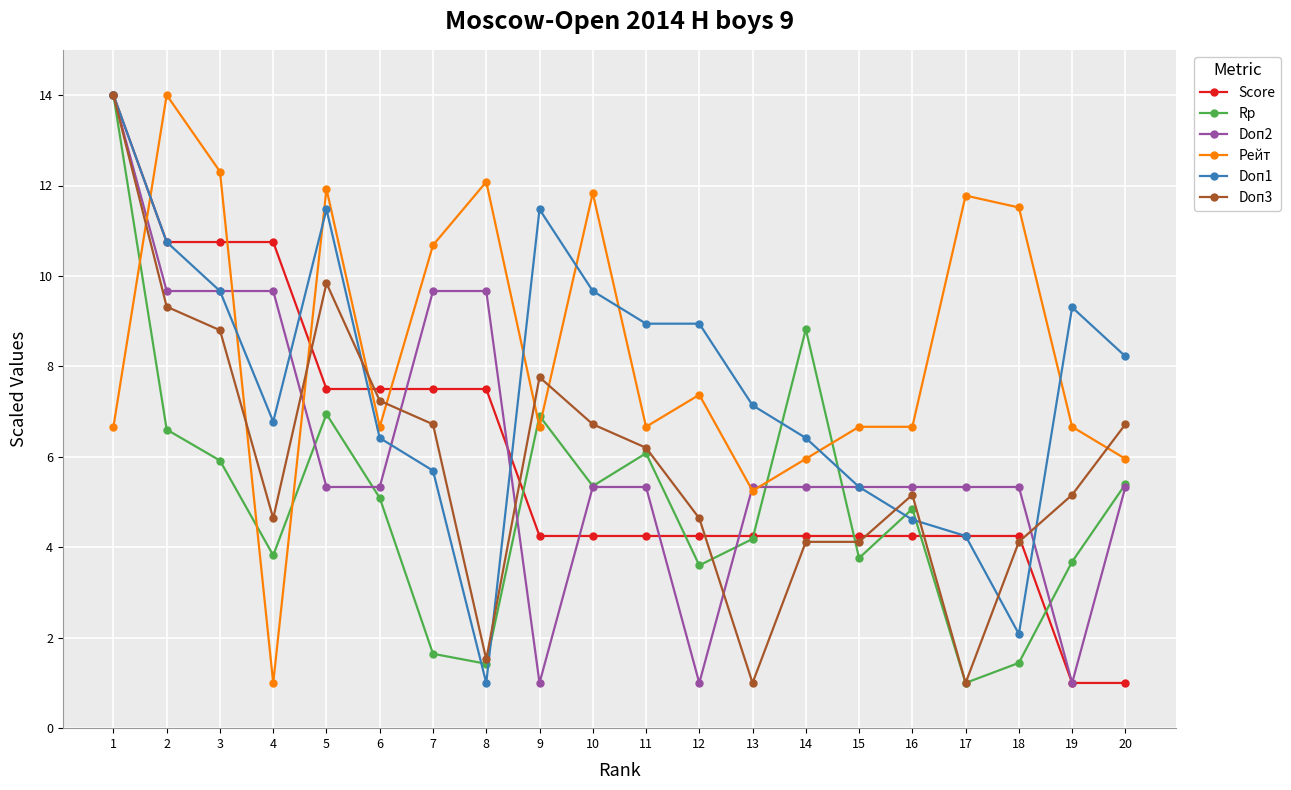

At 12, list the series in order from largest to smallest.

Doп1, Рейт, Doп3, Score, Rp, Doп2